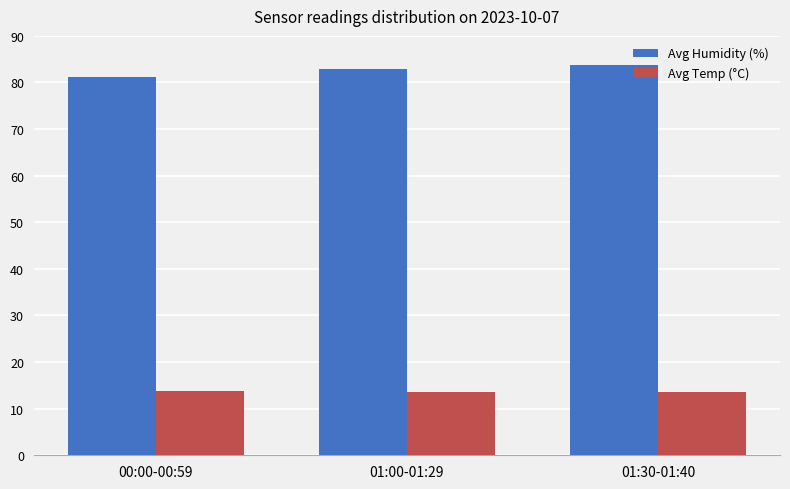

Which category has the lowest value in the Avg Humidity (%) series?

00:00-00:59